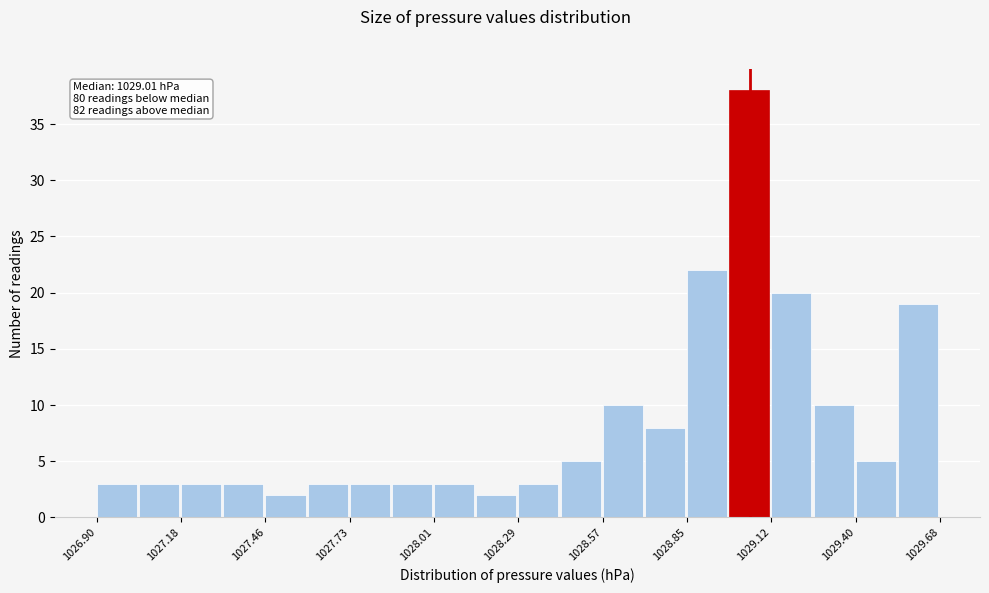

Around what value on the x-axis is the tallest bar? Give the approximate position of its centre, as read against the axis.

1029.05